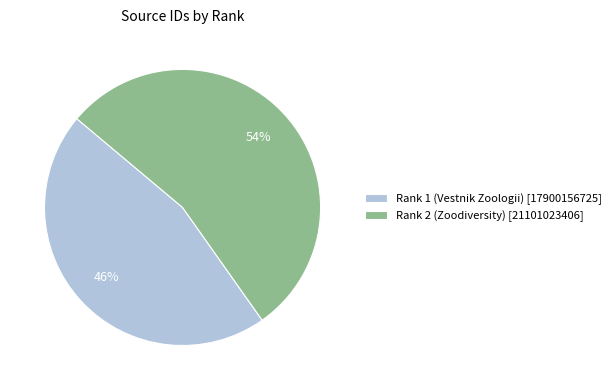

Do Rank 1 (Vestnik Zoologii) [17900156725] and Rank 2 (Zoodiversity) [21101023406] together represent more than half of the pie?

Yes